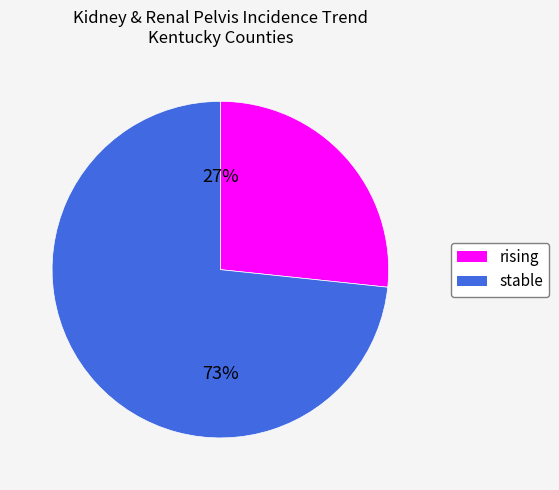

Is there any slice that represents more than half of the pie?

Yes